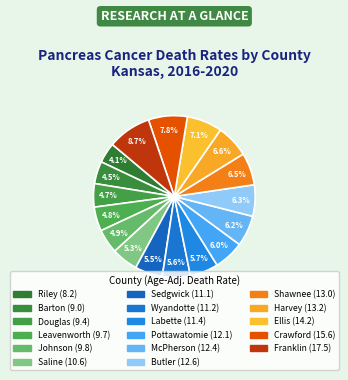

How many slices are in this pie chart?

17